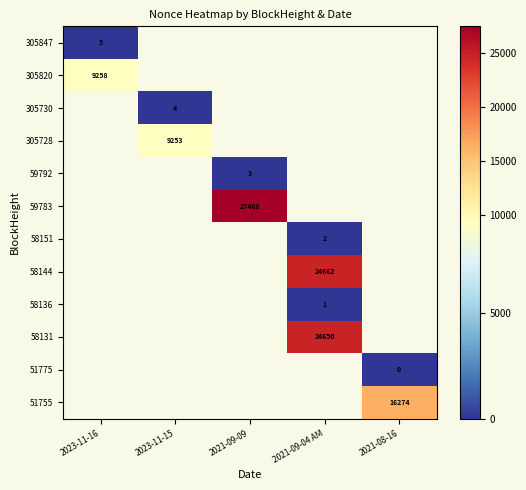

Is it true that 58144 equals 41015 at 2021-09-04 AM?

False